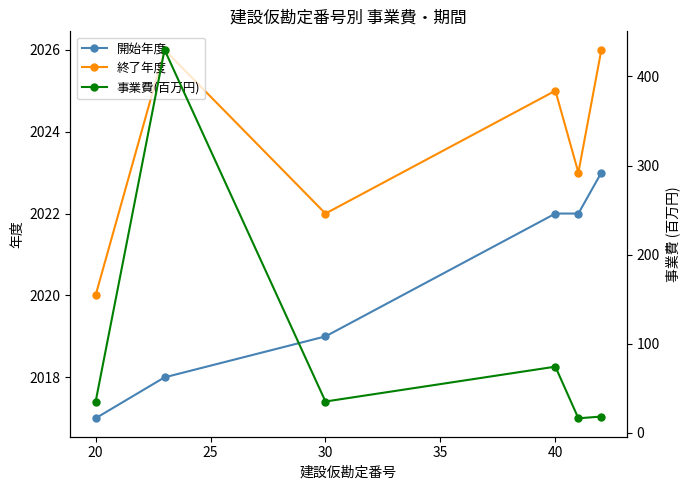

How many lines are shown in the chart?

3